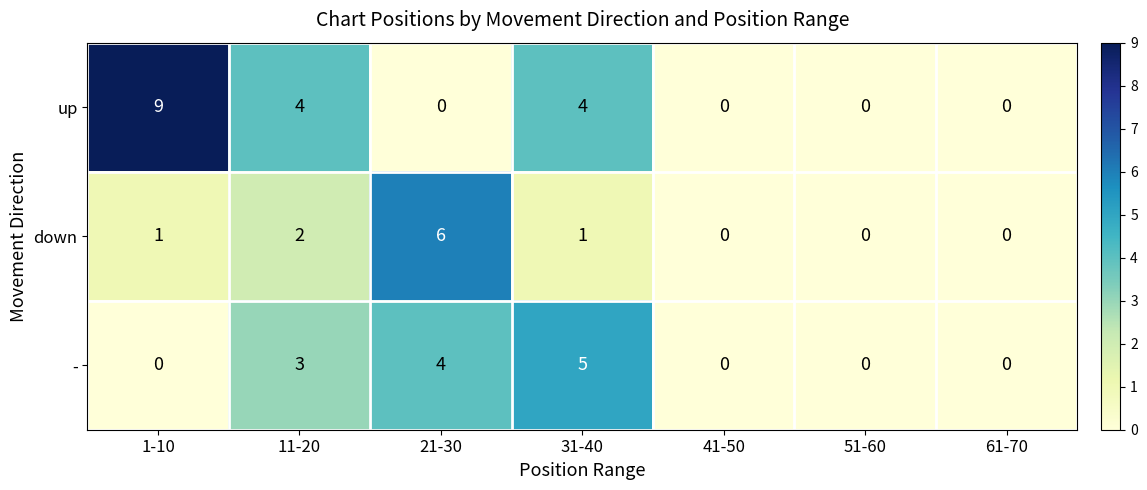

The value of down at 41-50 is -3. True or false?

False